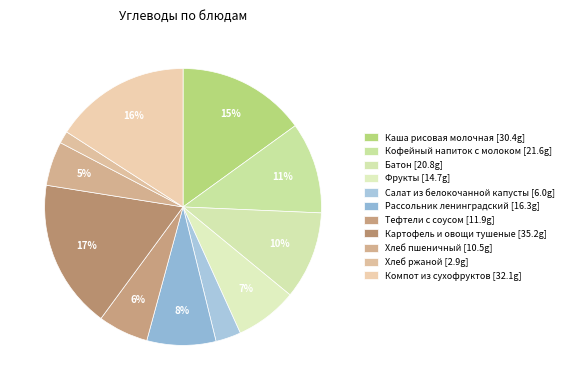

What is the change in value from Салат из белокочанной капусты to Картофель и овощи тушеные?

+29.3